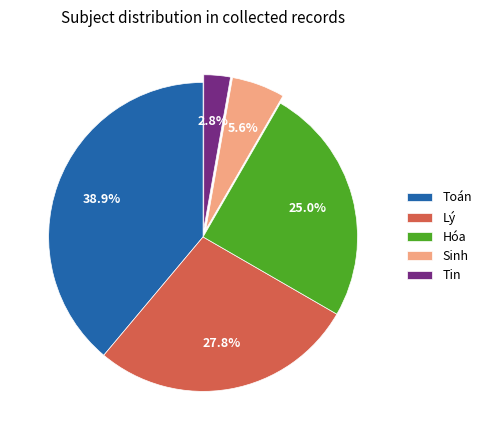

The Sinh slice represents 6% of the pie. True or false?

True